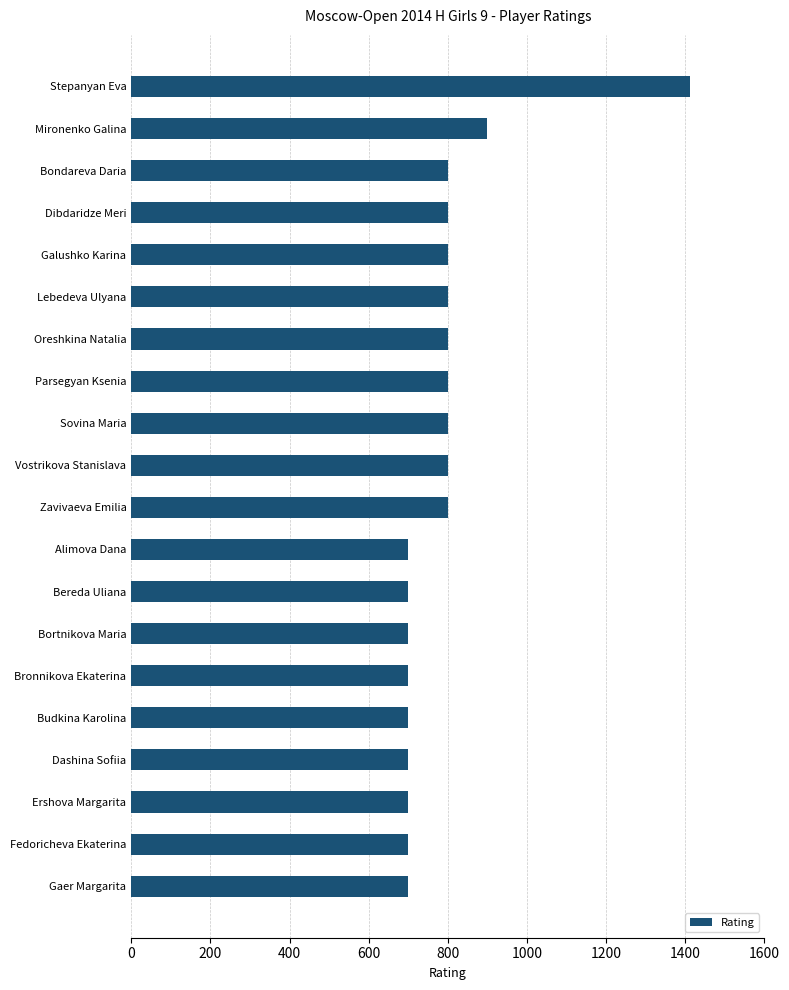

What is the average value?

791